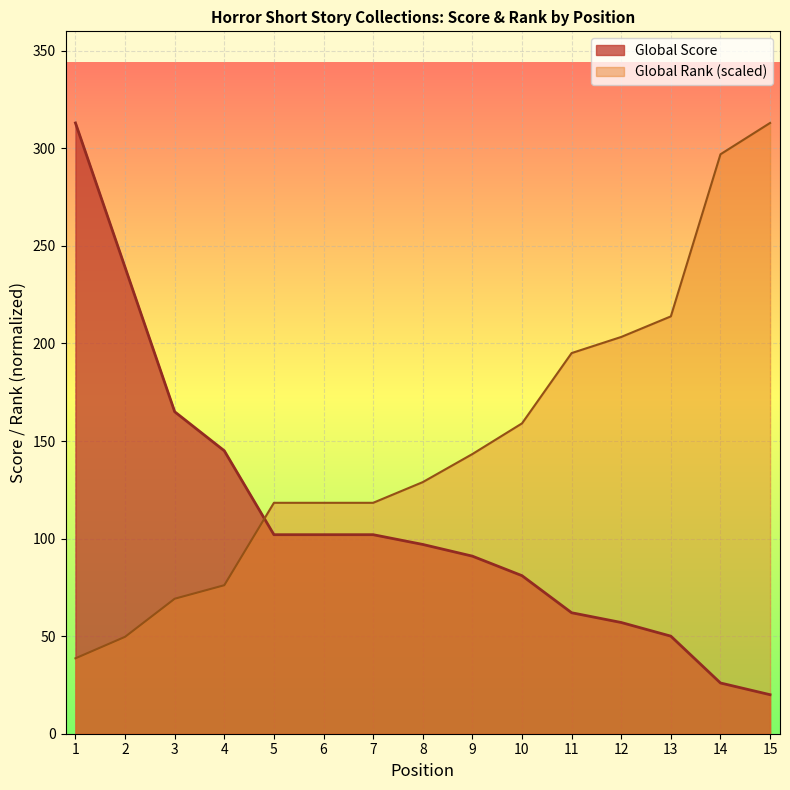

Reading left to right, list all the values displayed in this chart.

Global Score: 1=313.0	2=239.0	3=165.0	4=145.0	5=102.0	6=102.0	7=102.0	8=97.0	9=91.0	10=81.0	11=62.0	12=57.0	13=50.0	14=26.0	15=20.0
Global Rank: 1=38.6	2=49.7	3=69.2	4=76.1	5=118.3	6=118.3	7=118.3	8=128.9	9=143.3	10=159.0	11=195.1	12=203.3	13=213.9	14=296.9	15=313.0